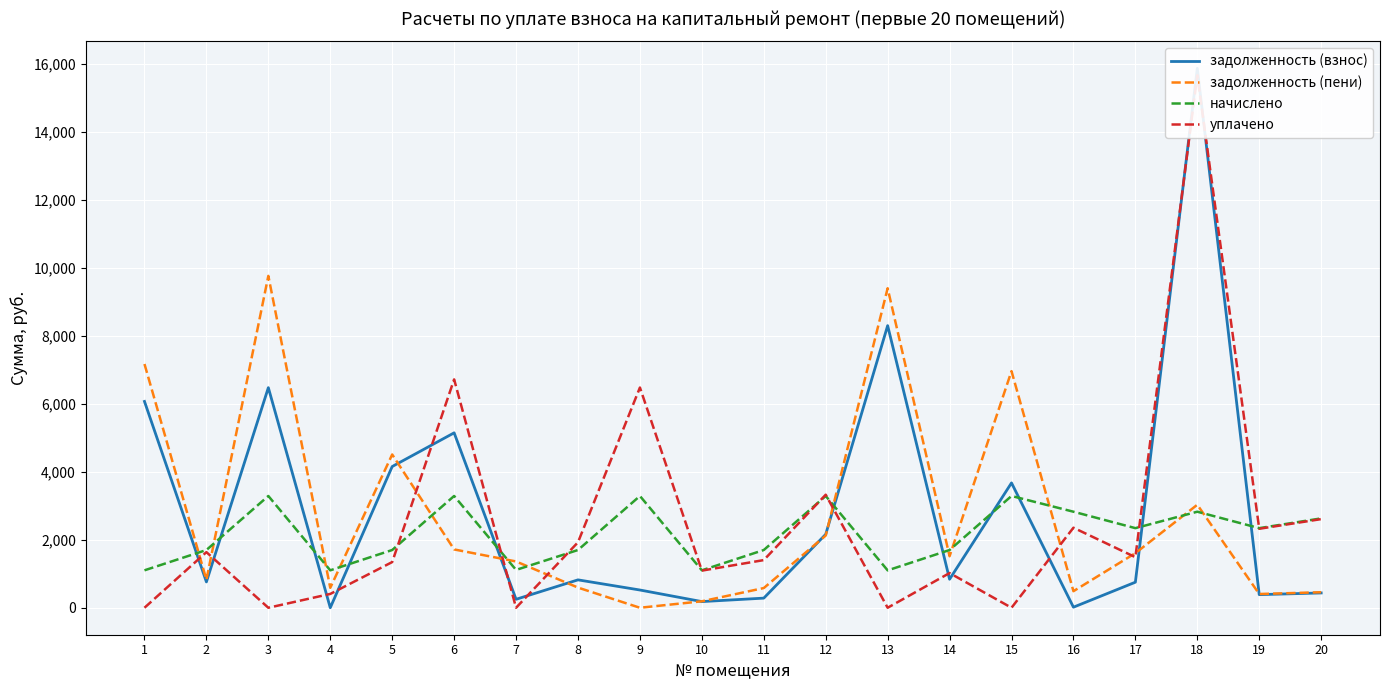

Which series has the widest spread of values?

задолженность (взнос)